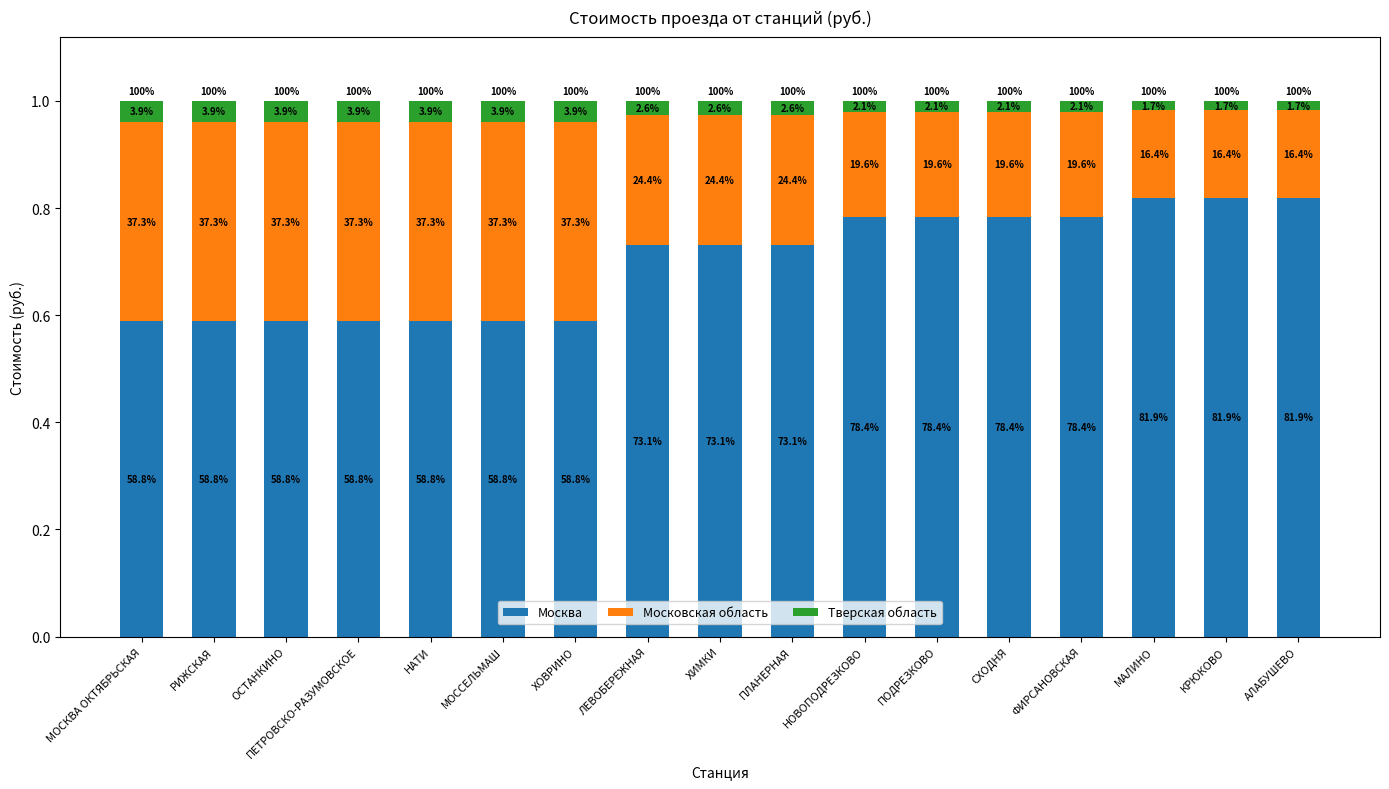

Does the chart contain any negative values?

No